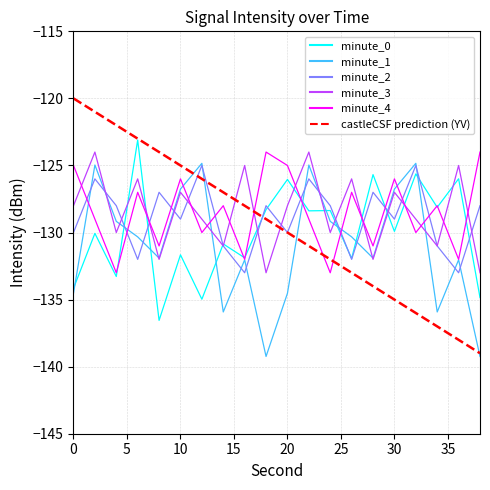

What is the difference between the maximum and minimum values in the castleCSF prediction (YV) series?

19.0